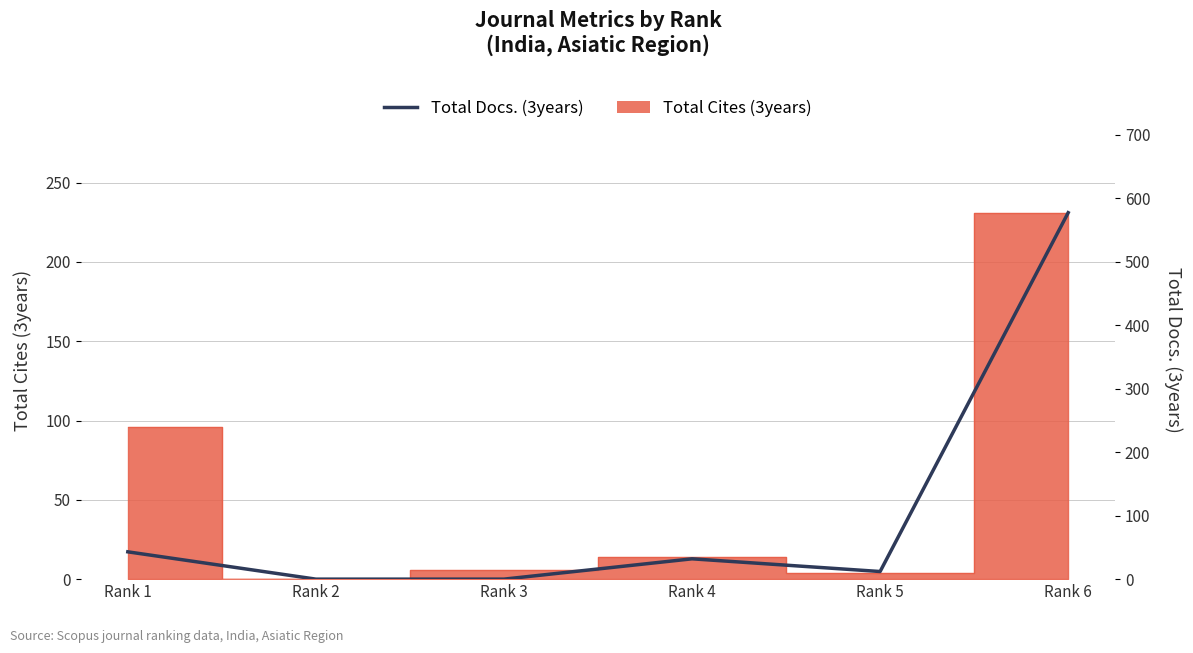

What is the value of the 4th point from the left?

32